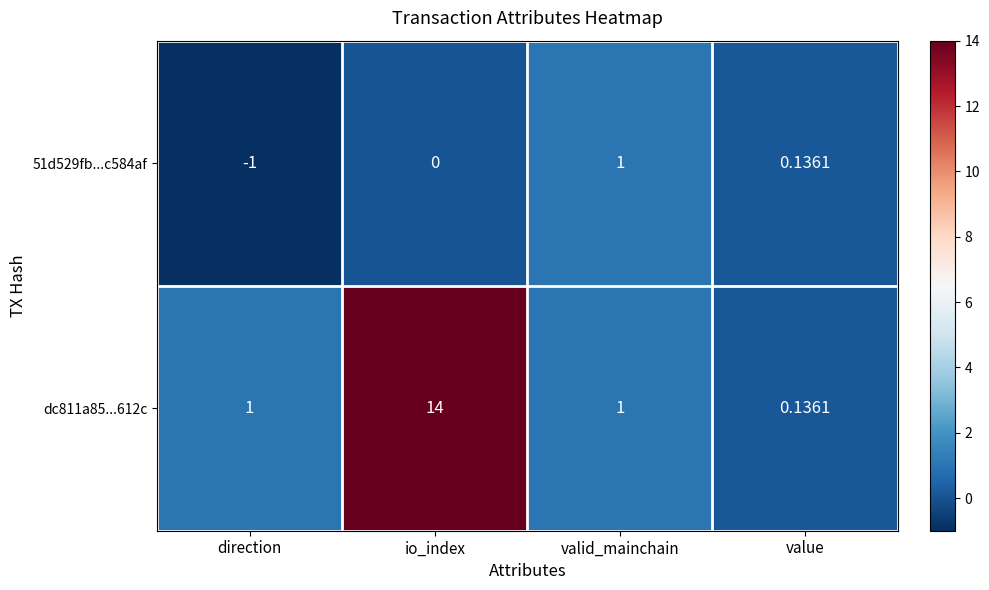

At which category is the sum across all series the highest?

io_index